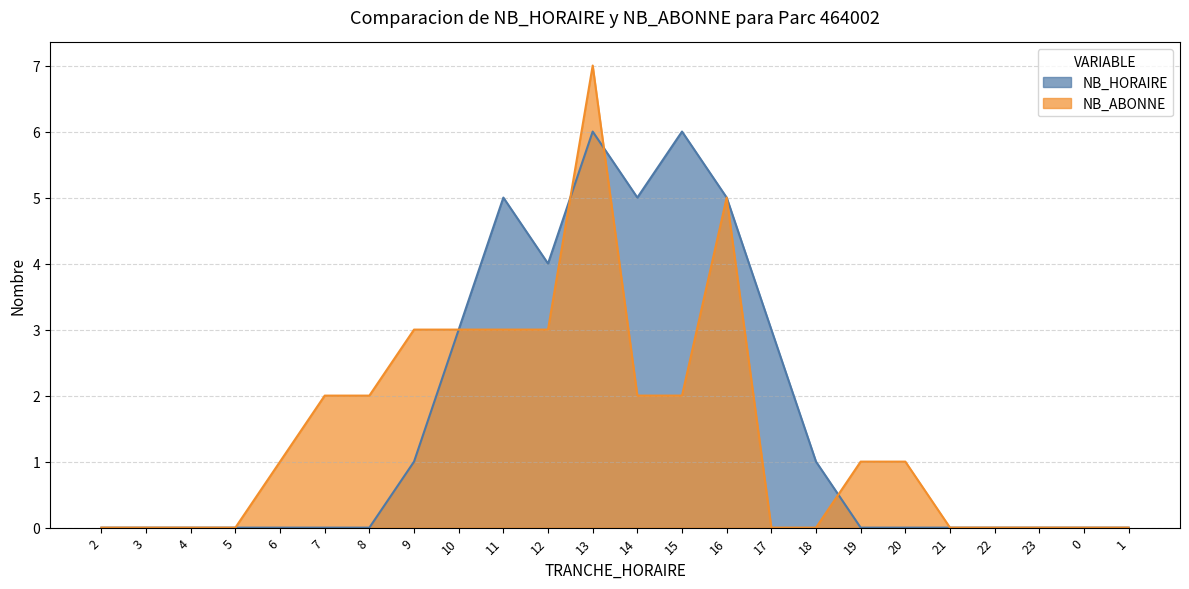

What position from the left is 17?

16